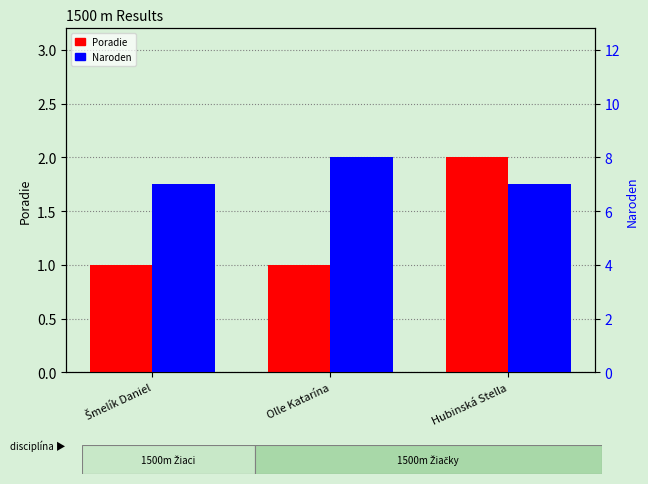

What is the approximate value of Naroden (year suffix) at Hubinská Stella?

7